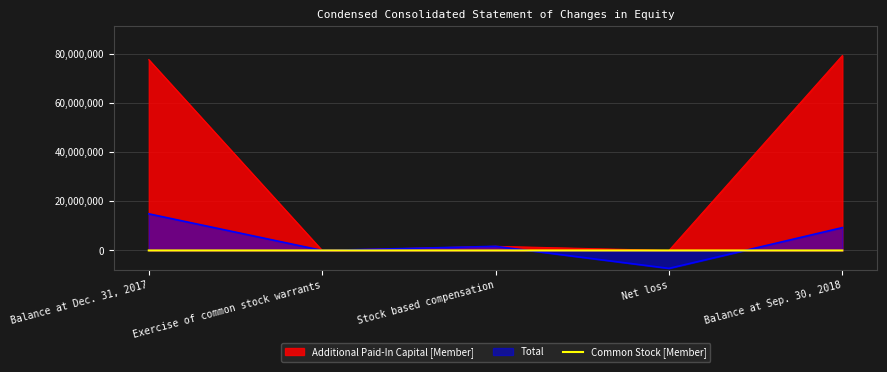

Rank the series at Balance at Dec. 31, 2017 from highest to lowest value.

Additional Paid-In Capital [Member], Total, Common Stock [Member]